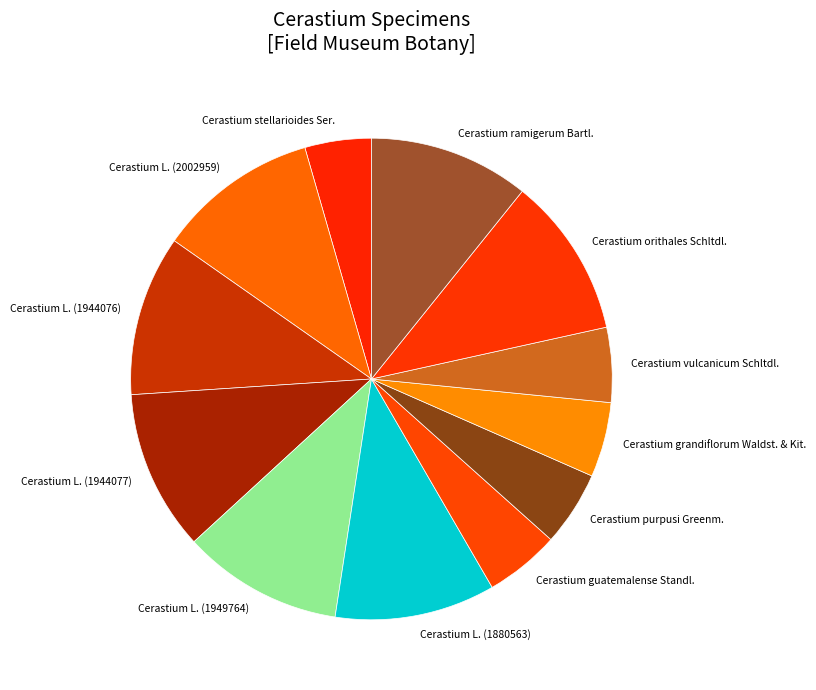

Is there a majority slice in this chart?

No